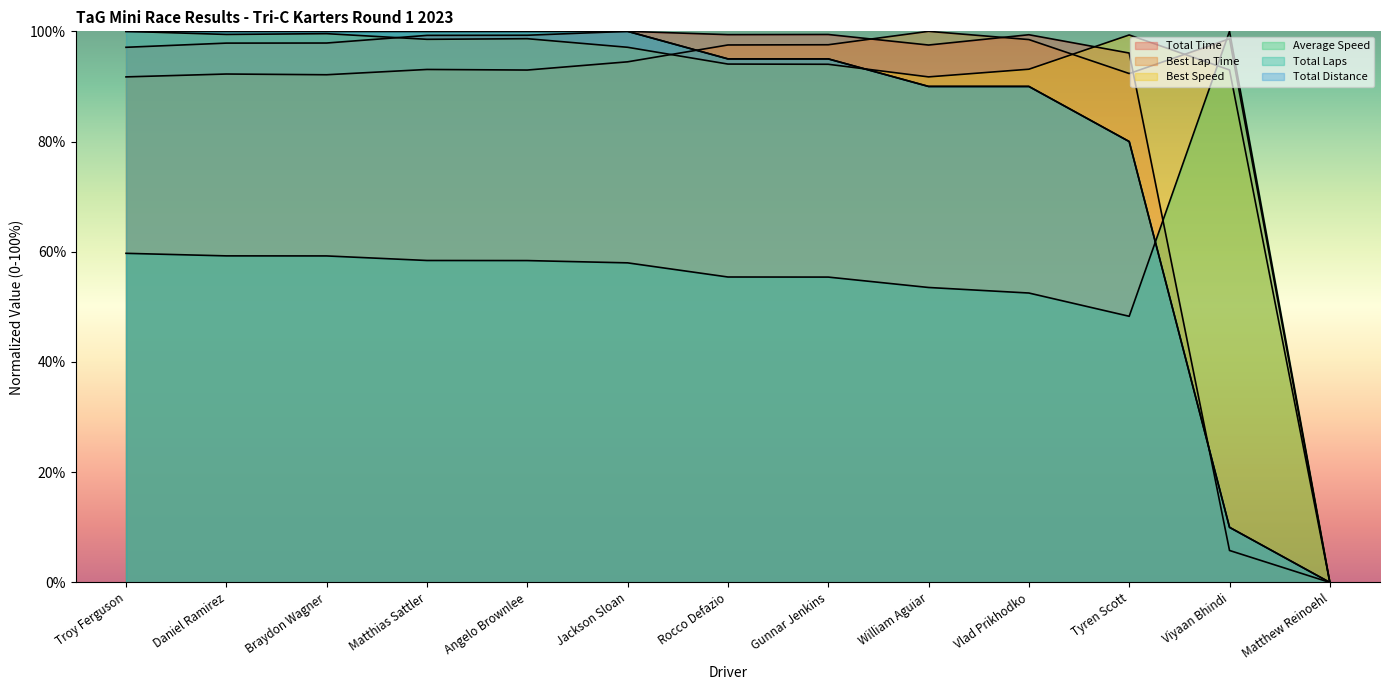

At which label does Total Time reach its minimum?

Matthew Reinoehl